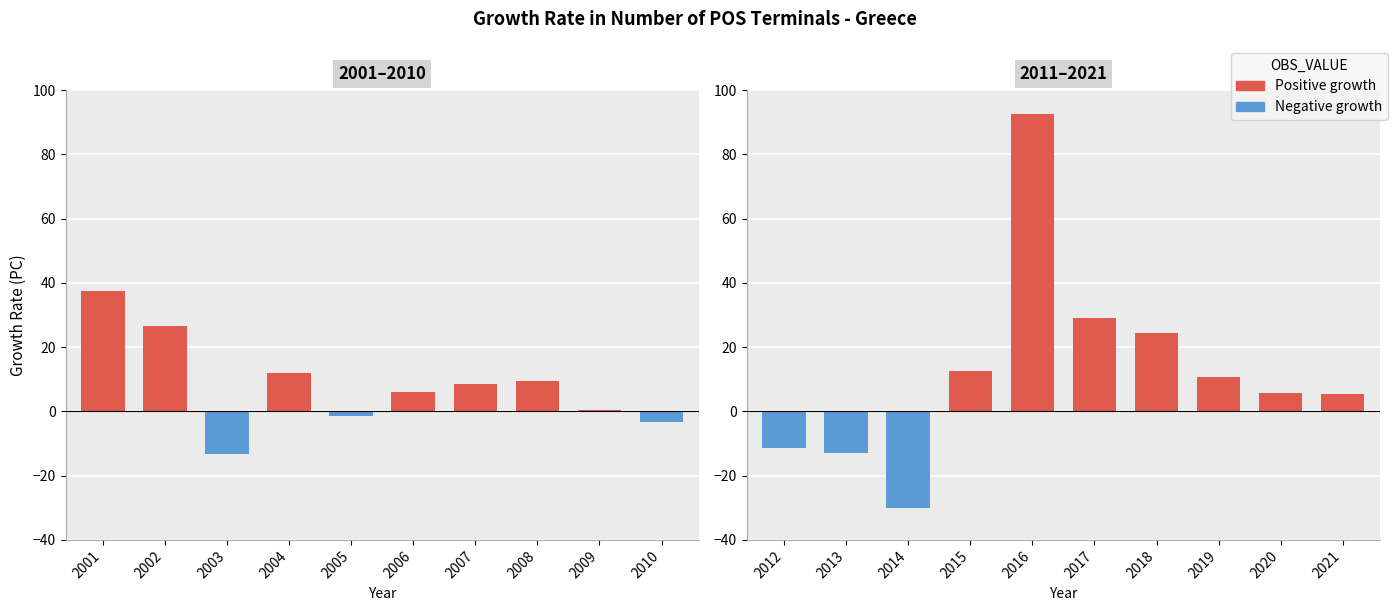

What is the maximum value shown in the chart?

92.6